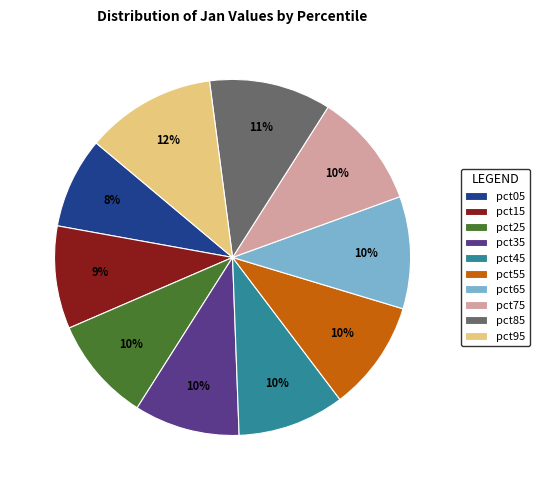

Count the number of slices in the pie.

10